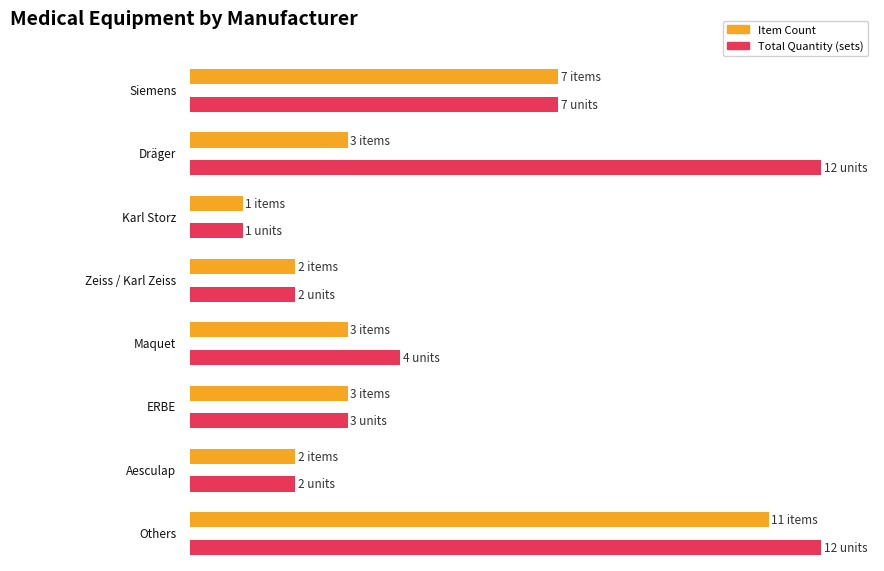

True or false: the data shows 2 at 19.

False